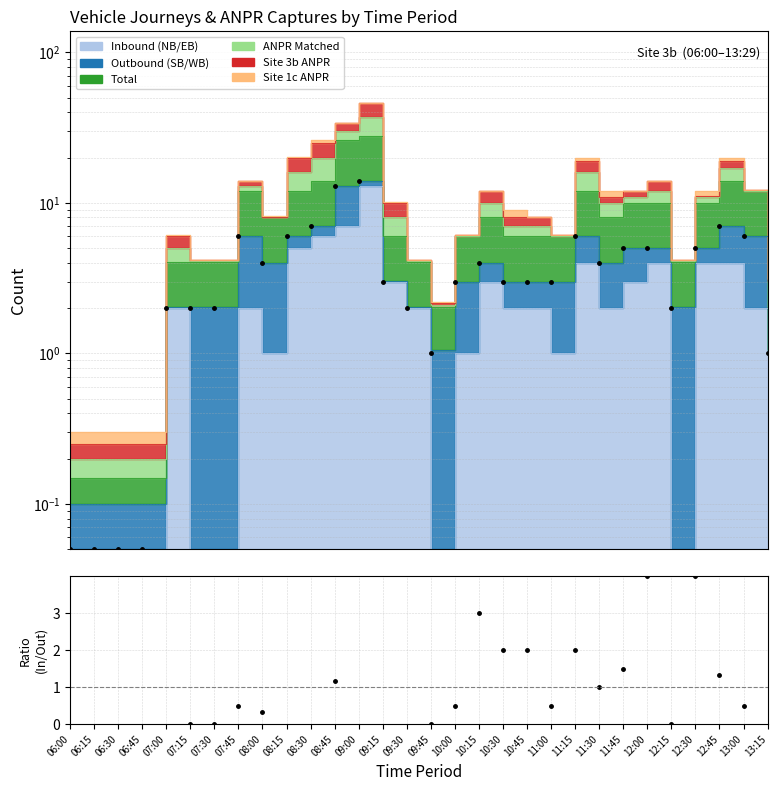

List the labels in order of Total (MET-style) value, largest first.

09:00, 08:45, 08:30, 12:45, 07:45, 08:15, 11:15, 13:00, 11:45, 12:00, 12:30, 08:00, 10:15, 11:30, 09:15, 10:00, 10:30, 10:45, 11:00, 07:00, 07:15, 07:30, 09:30, 12:15, 09:45, 13:15, 06:00, 06:15, 06:30, 06:45